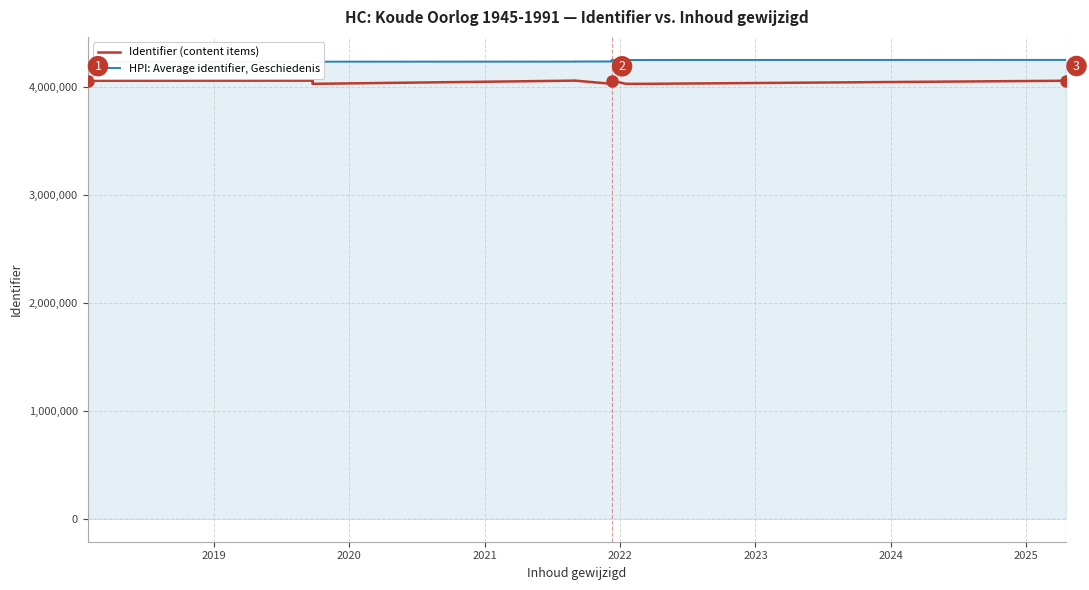

True or false: HPI: Average identifier, Geschiedenis and Identifier (content items) cross at least once.

False